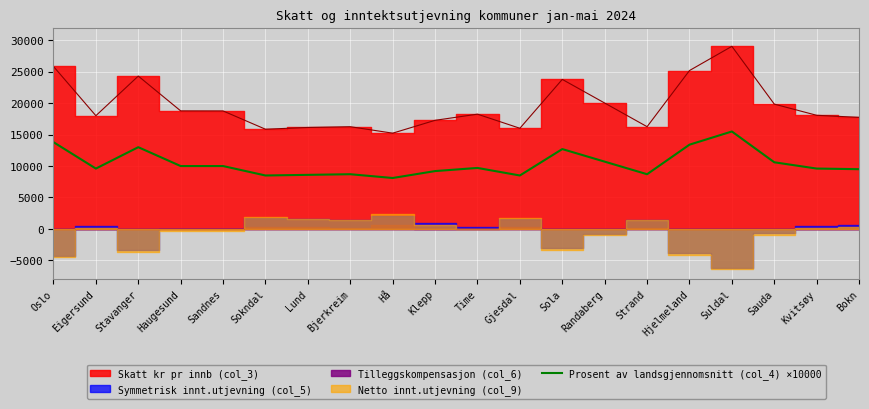

Does the chart display data point markers on the line(s)?

No